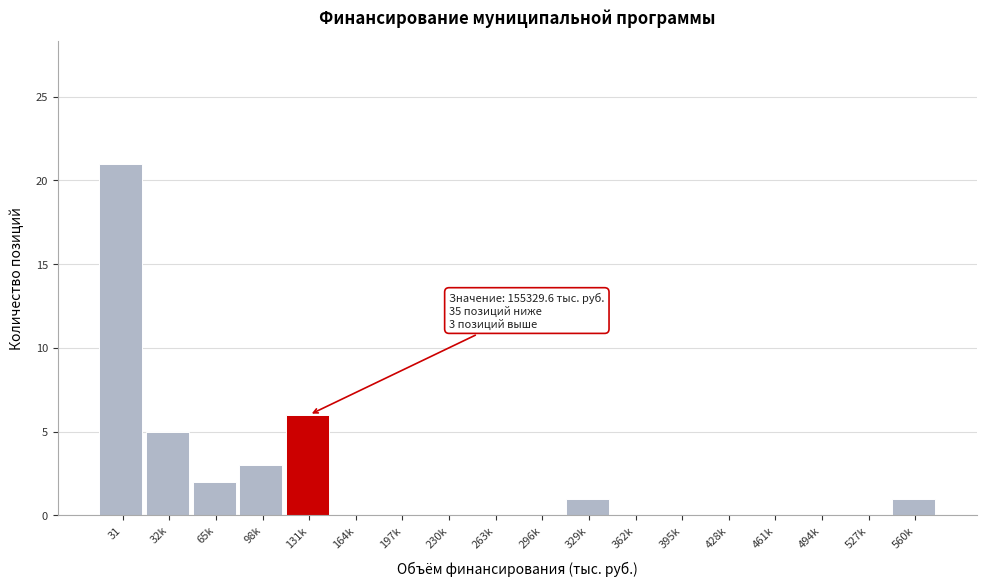

Reading left to right, extract all data points from this chart.

31=21	32k=5	65k=2	98k=3	131k=6	164k=0	197k=0	230k=0	263k=0	296k=0	329k=1	362k=0	395k=0	428k=0	461k=0	494k=0	527k=0	560k=1